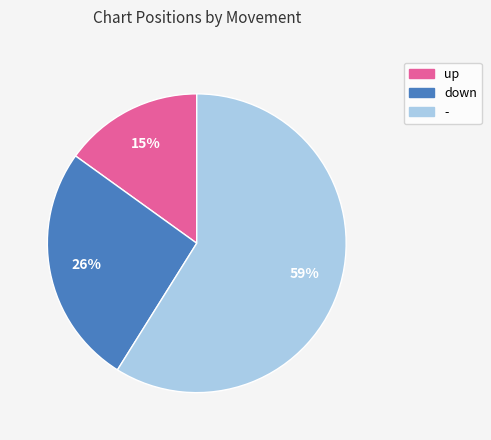

To the nearest percent, what is the difference between the largest and smallest slice percentages?

44%